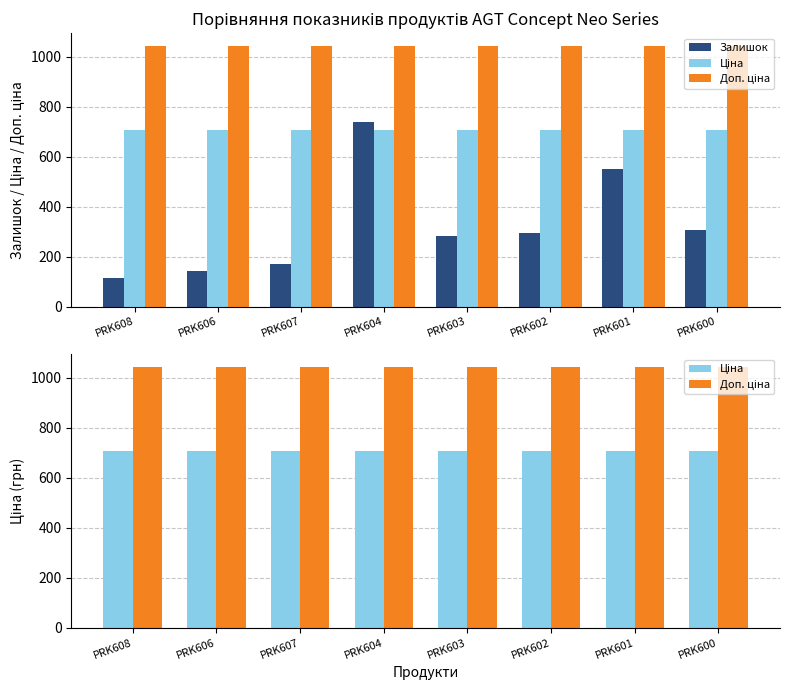

Which category has the lowest value in the Ціна series?

PRK608